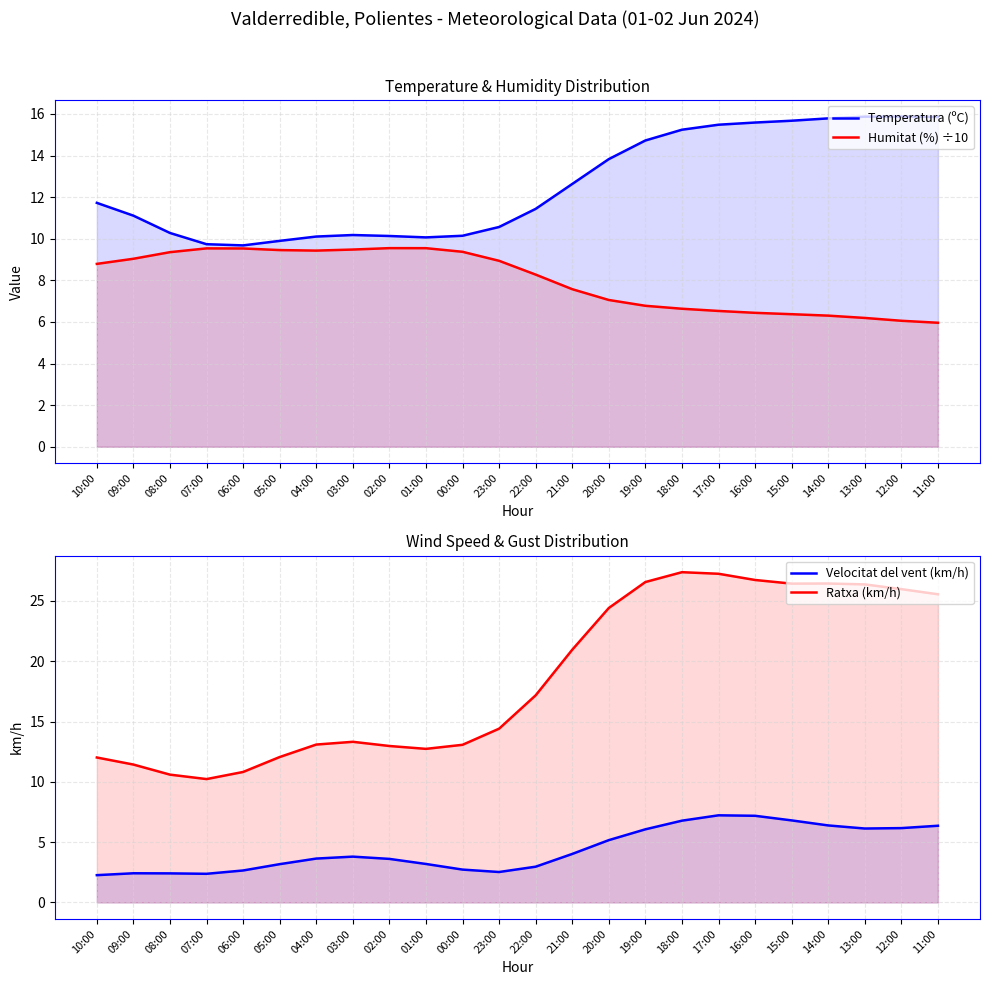

The Humitat (%) ÷10 series shows 3.5 at 07:00. True or false?

False